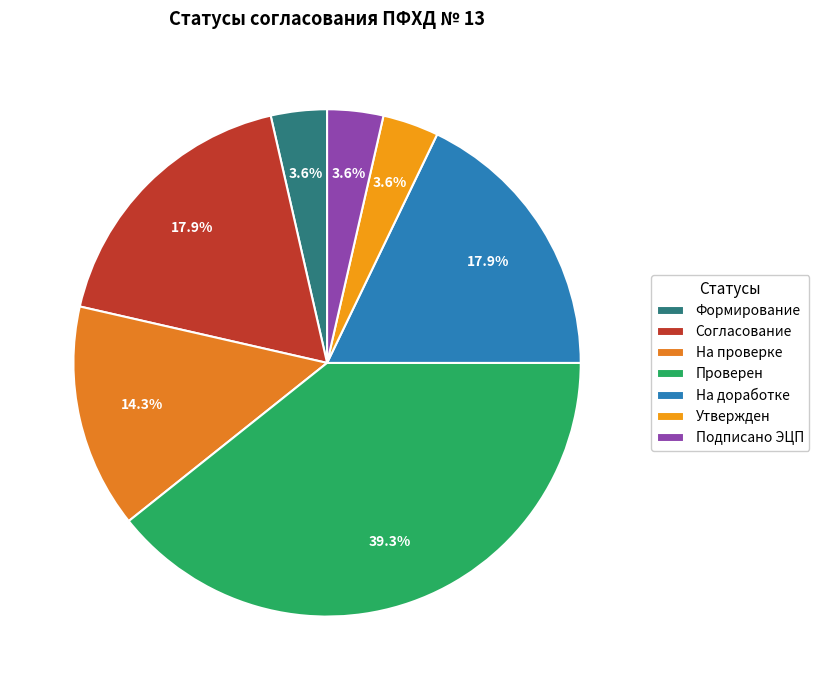

To the nearest percent, what is the average slice percentage?

14%